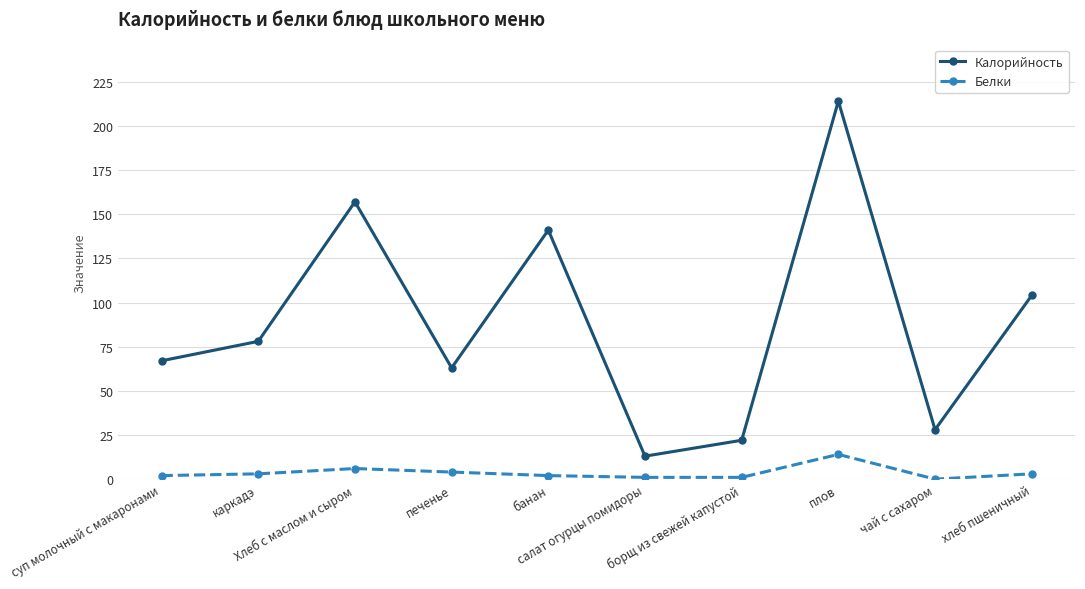

Which series has the largest total across all categories?

Калорийность